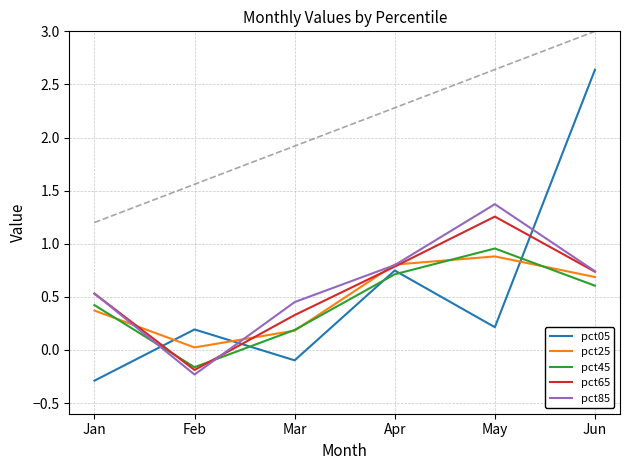

How many lines are shown in the chart?

5